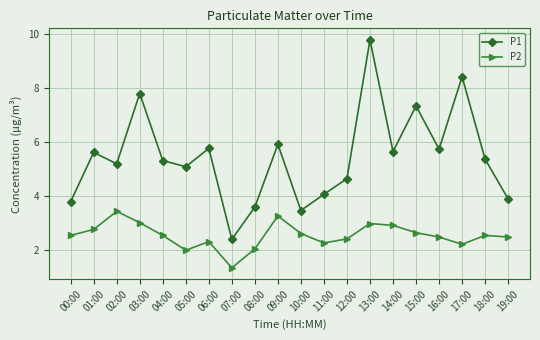

What is the greatest value displayed?

9.8